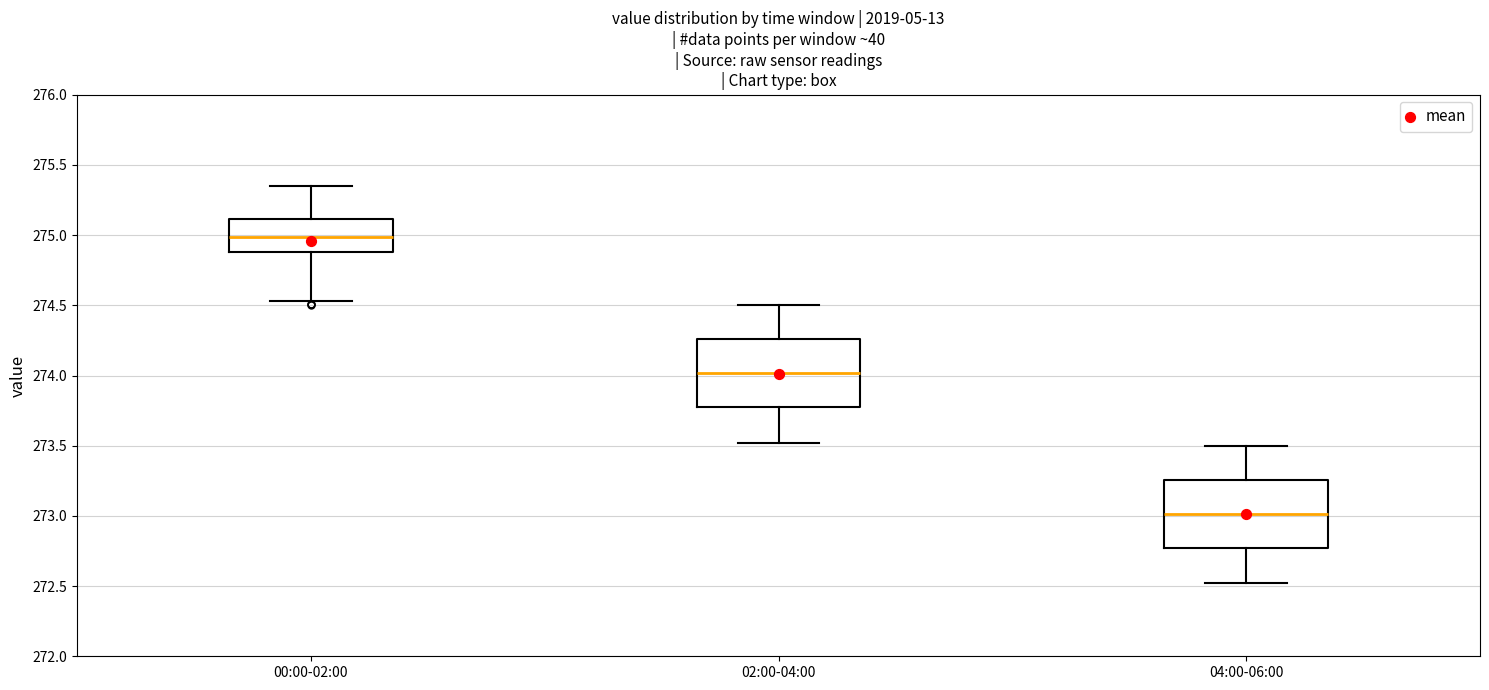

Reading left to right, read every box against the y-axis: the position of its median line, the range the box covers, and the ends of its whiskers. The values are not printed on the chart, so give them approximately, as read against the axis.

00:00-02:00: median 275.00, box 274.90 to 275.10, whiskers 274.55 to 275.35
02:00-04:00: median 274.00, box 273.75 to 274.25, whiskers 273.50 to 274.50
04:00-06:00: median 273.00, box 272.75 to 273.25, whiskers 272.50 to 273.50